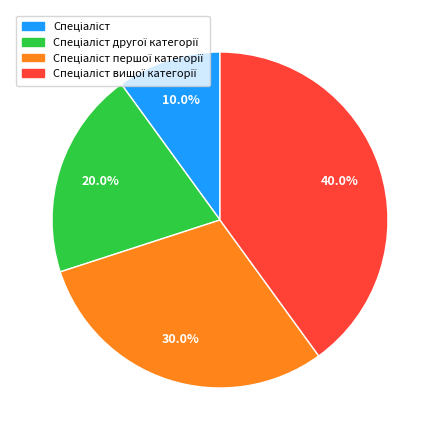

Is there any slice that represents more than half of the pie?

No